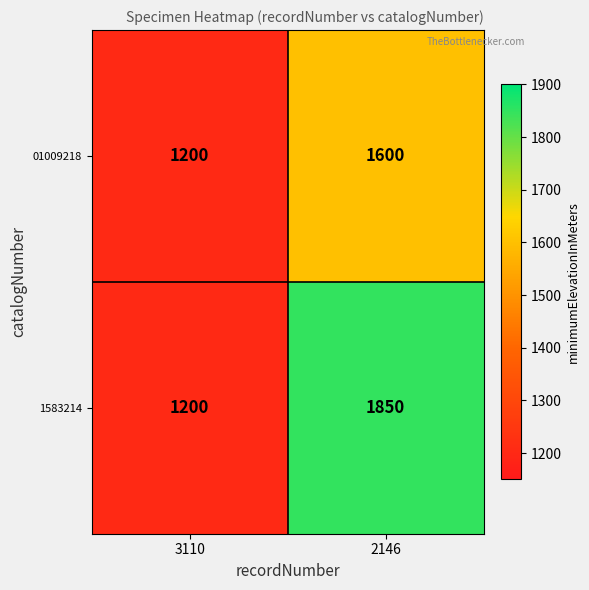

What is the maximum value shown in the chart?

1850